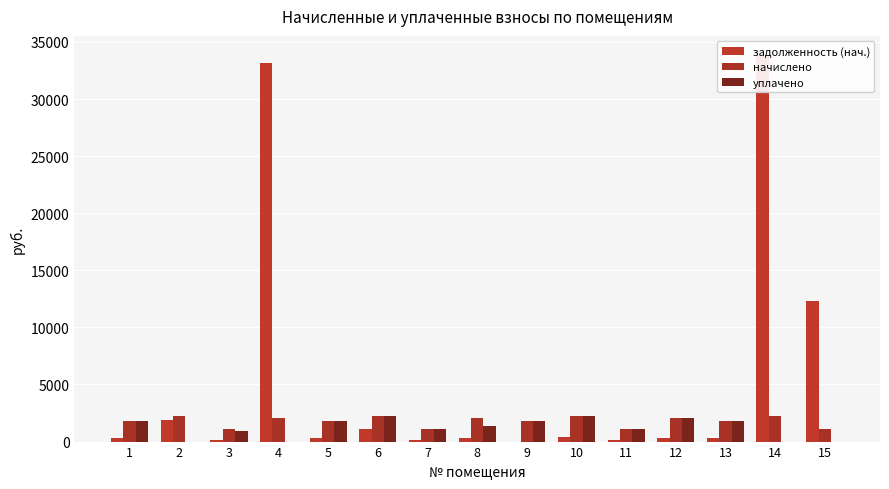

How many bars are there in total?

45